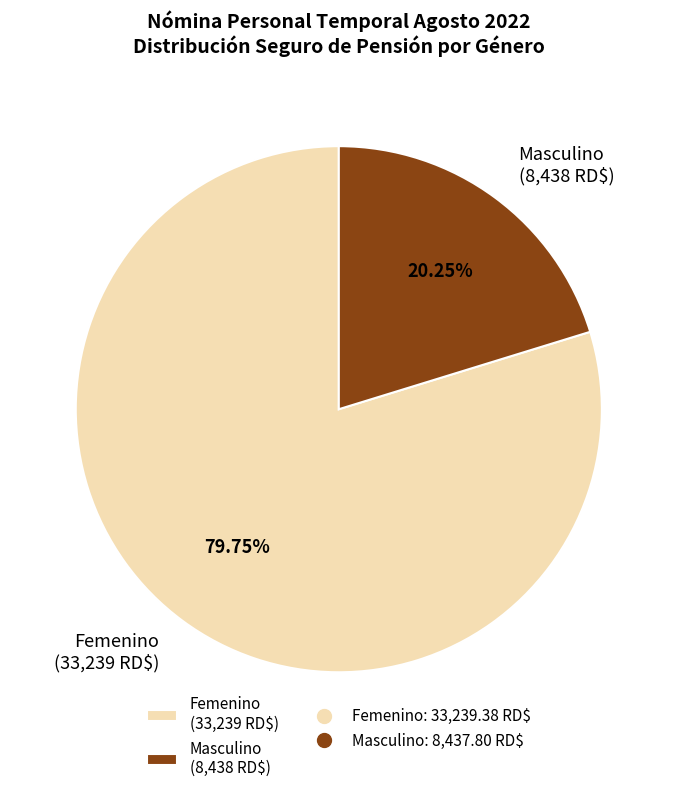

Which category accounts for the majority?

Femenino (33,239 RD$)